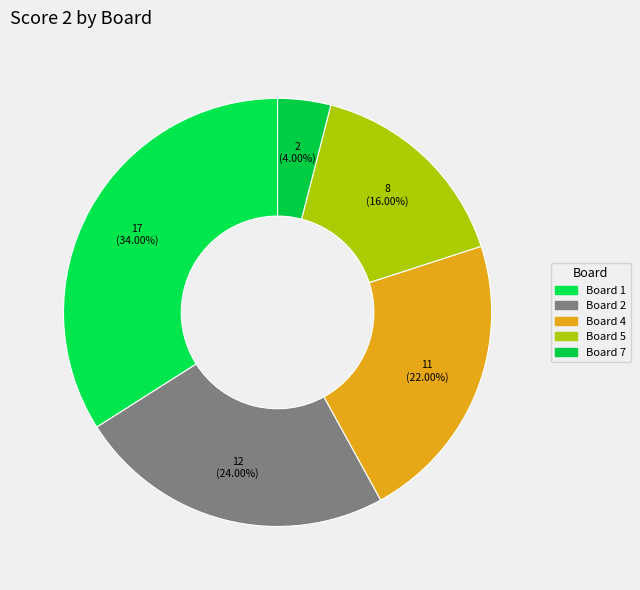

How many segments does this pie chart have?

5